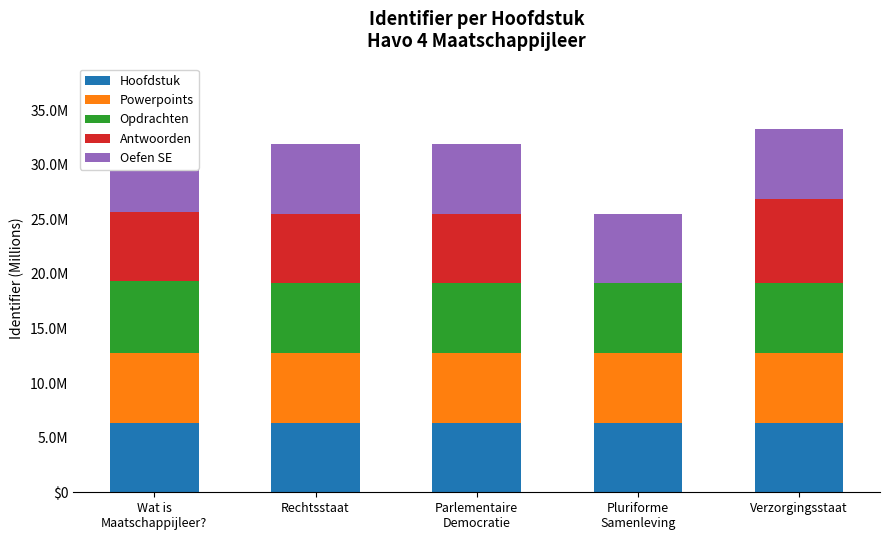

Reading left to right, what are all the values shown in this chart?

Hoofdstuk: 6.4	6.4	6.4	6.4	6.4
Powerpoints: 6.4	6.4	6.4	6.4	6.4
Opdrachten: 6.6	6.4	6.4	6.4	6.4
Antwoorden: 6.4	6.4	6.4	0.0	7.8
Oefen SE: 6.4	6.4	6.4	6.4	6.4